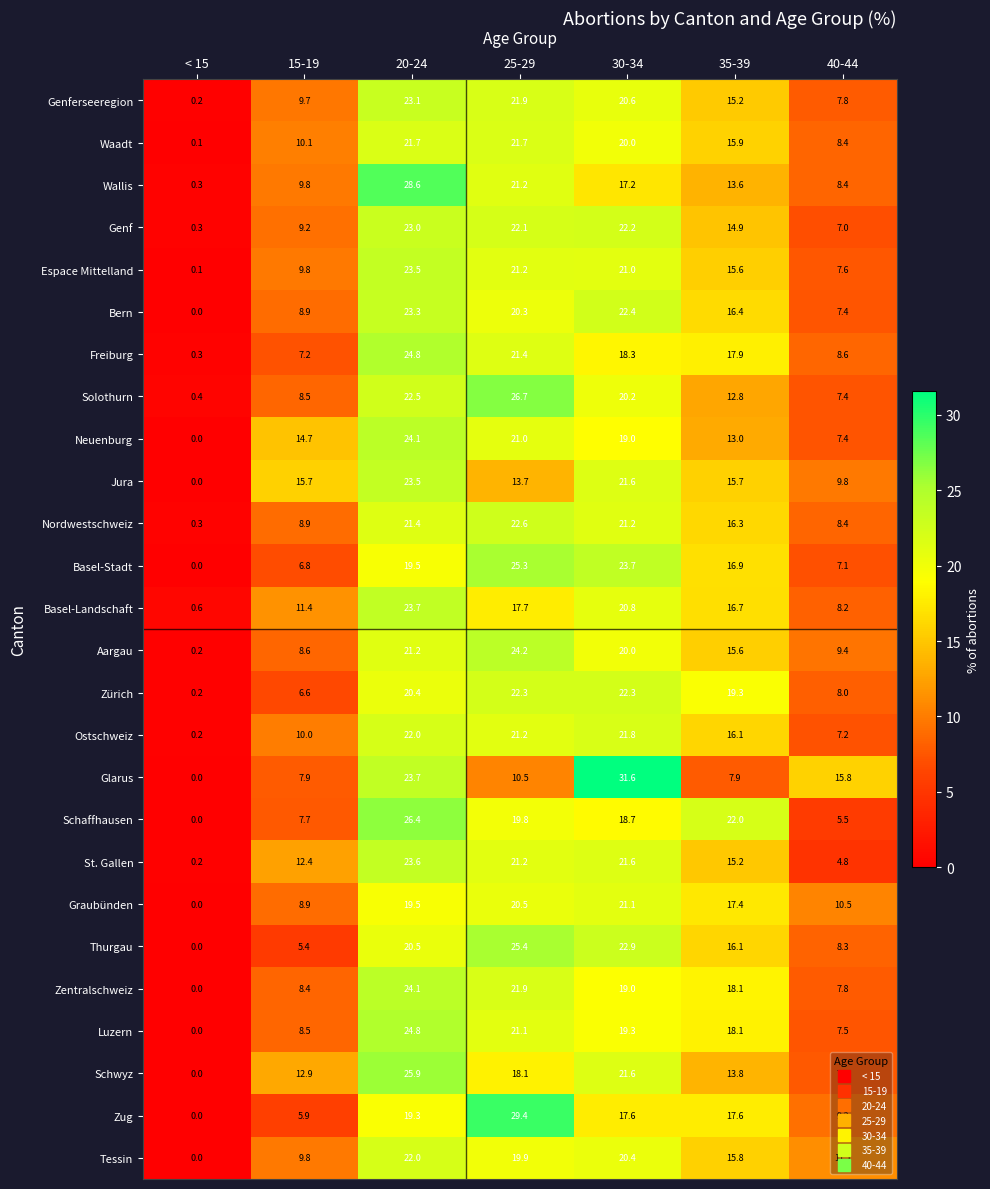

Is the value of Schwyz at < 15 greater than the value of St. Gallen at 20-24?

No